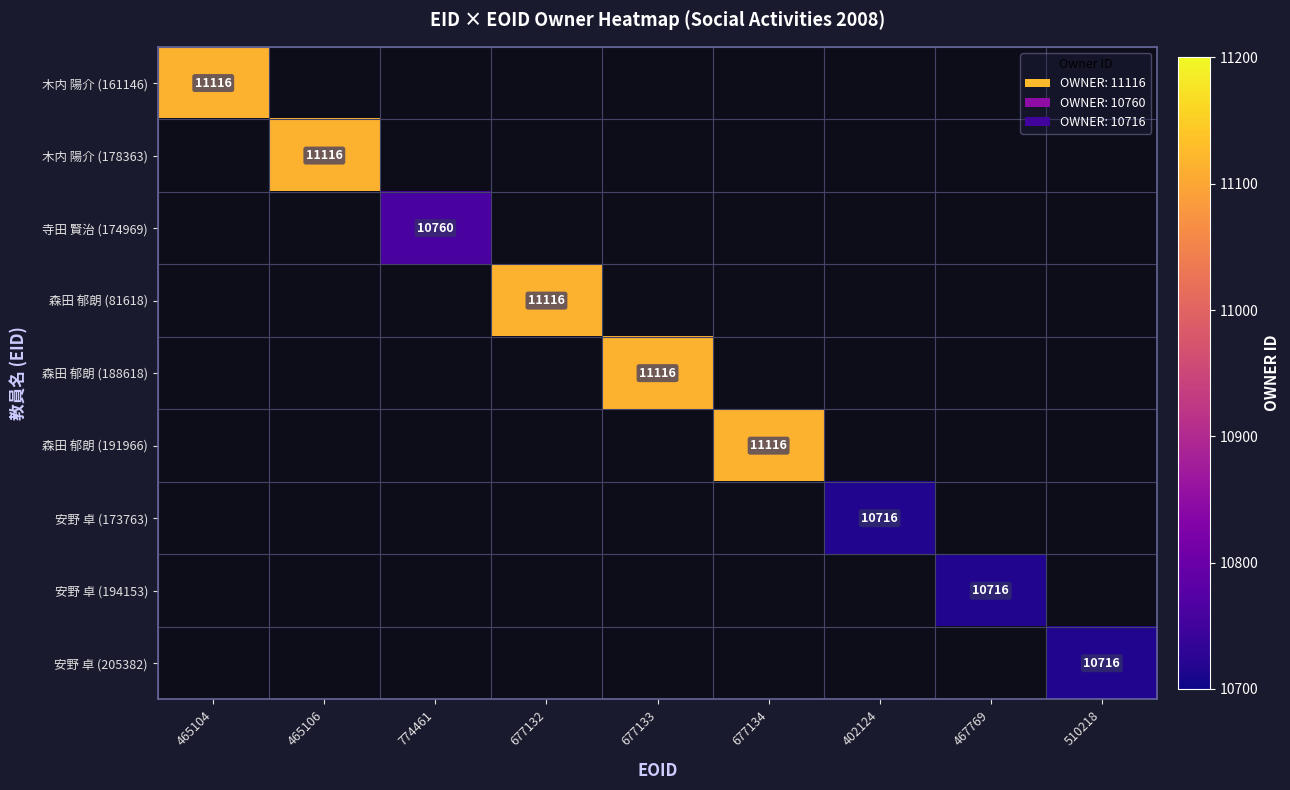

What is the greatest value displayed?

11116.0